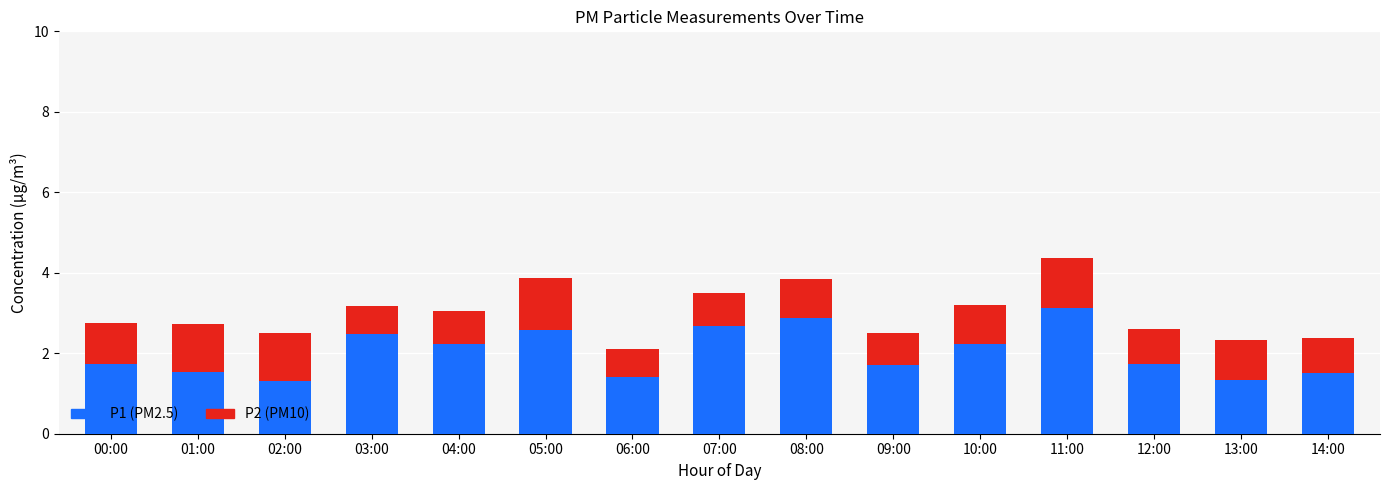

At which category is the sum across all series the highest?

11:00